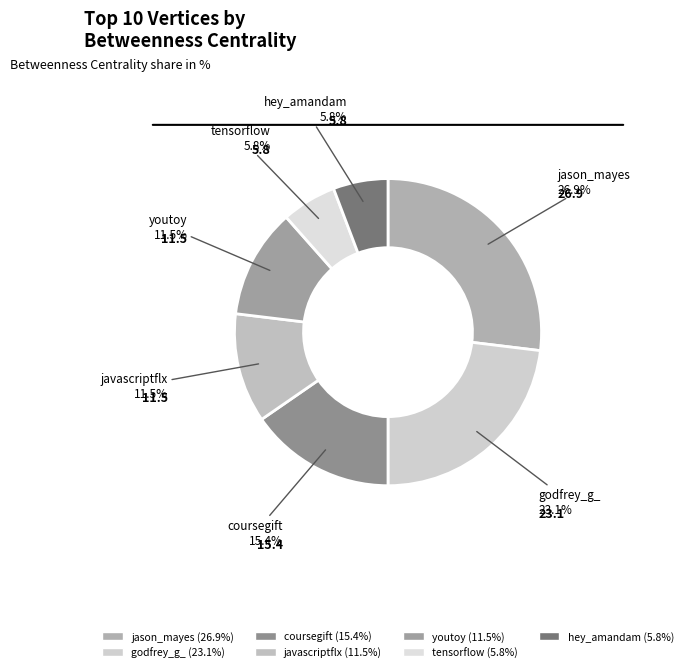

What percentage is the tensorflow slice, to the nearest percent?

6%